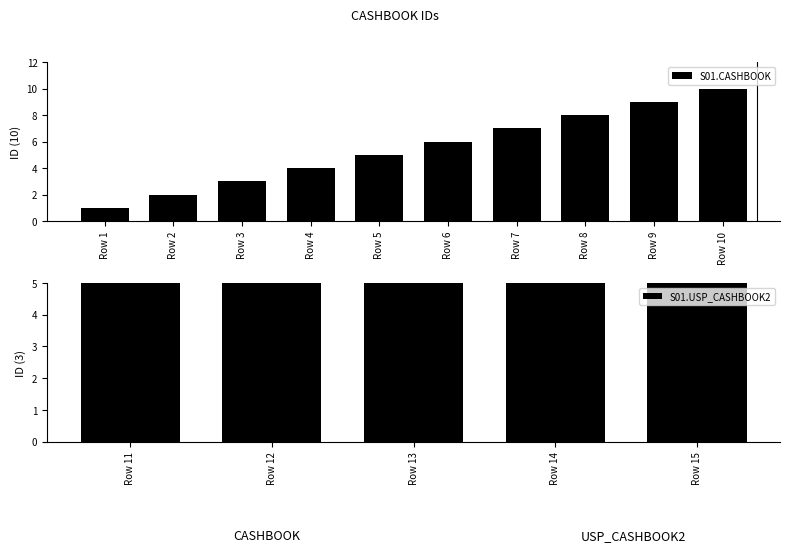

Rank the categories by S01.CASHBOOK value from highest to lowest.

Row 10, Row 9, Row 8, Row 7, Row 6, Row 5, Row 4, Row 3, Row 2, Row 1